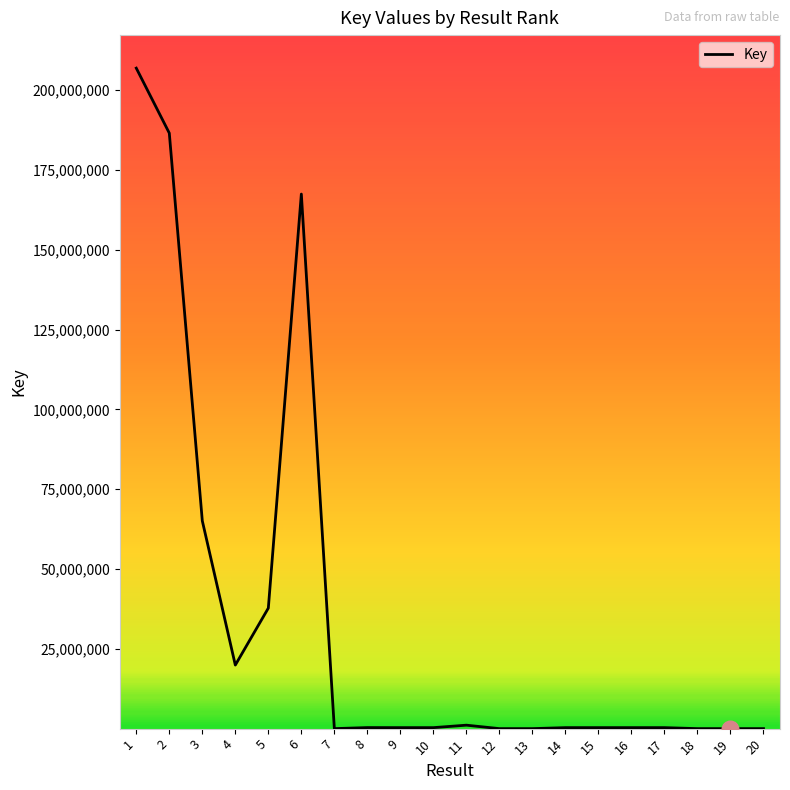

The value at 5 is 37762466. True or false?

True